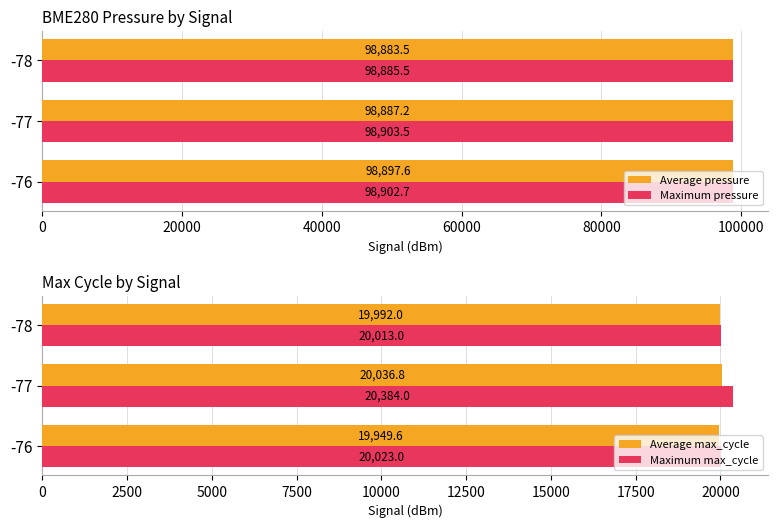

At how many categories does at least one series exceed 90539?

3